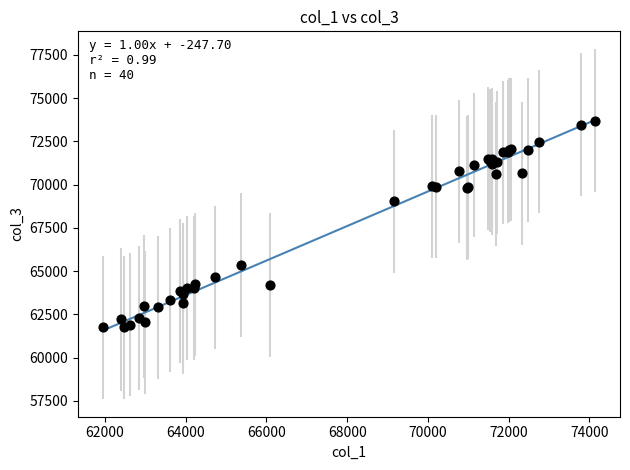

What Y value in the scatter plot is closest to 67720?

69030